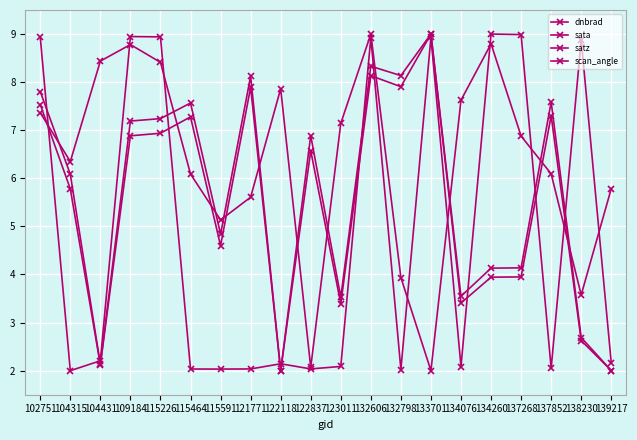

Reading left to right, transcribe all the data shown in this chart.

dnbrad: 7.4	6.3	8.4	8.8	8.4	6.1	5.1	5.6	7.9	2.1	7.1	9.0	3.9	2.0	7.6	8.8	6.9	6.1	3.6	5.8
sata: 8.9	2.0	2.2	8.9	8.9	2.0	2.0	2.0	2.1	2.0	2.1	8.9	2.0	8.9	2.1	9.0	9.0	2.0	8.9	2.2
satz: 7.5	5.8	2.1	6.9	6.9	7.3	4.6	7.9	2.0	6.6	3.4	8.1	7.9	9.0	3.4	3.9	3.9	7.3	2.6	2.0
scan_angle: 7.8	6.1	2.1	7.2	7.2	7.6	4.8	8.1	2.0	6.9	3.5	8.3	8.1	9.0	3.5	4.1	4.1	7.6	2.7	2.0